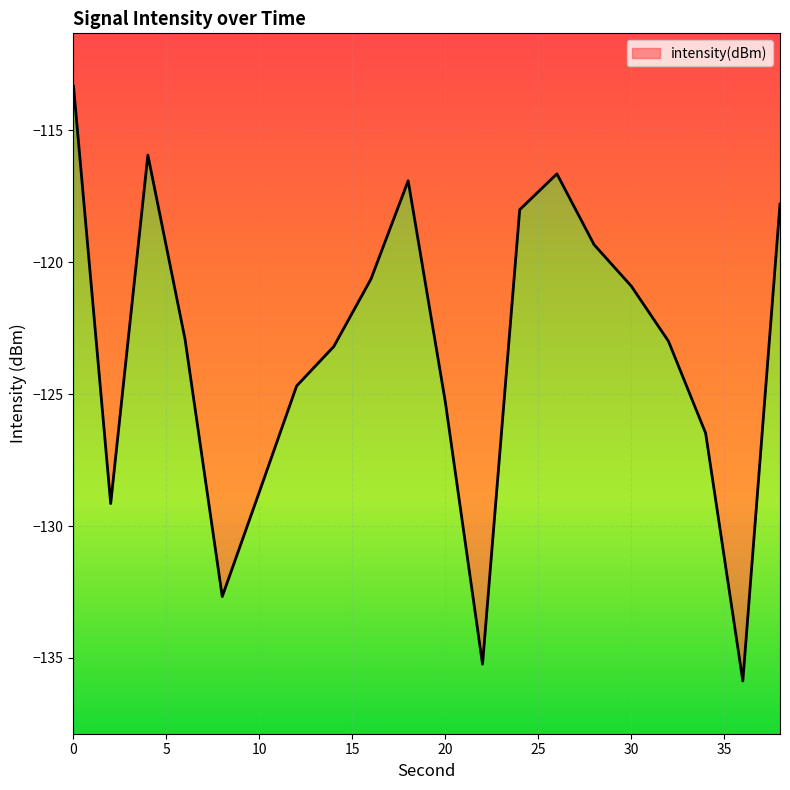

Between 6 and 38, which is larger?

38